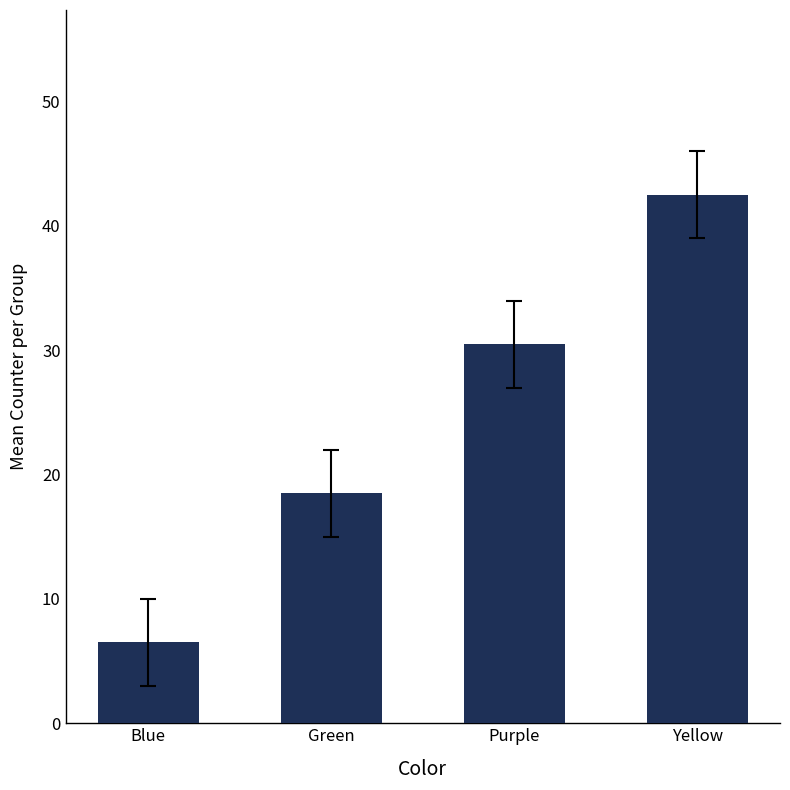

What is the maximum value shown in the chart?

42.5